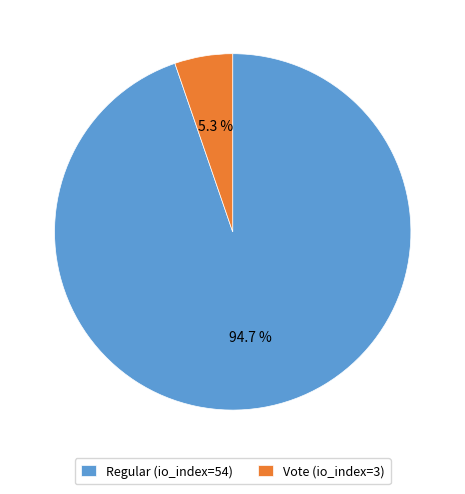

How much of the chart is everything except Vote (io_index=3)?

94.7%